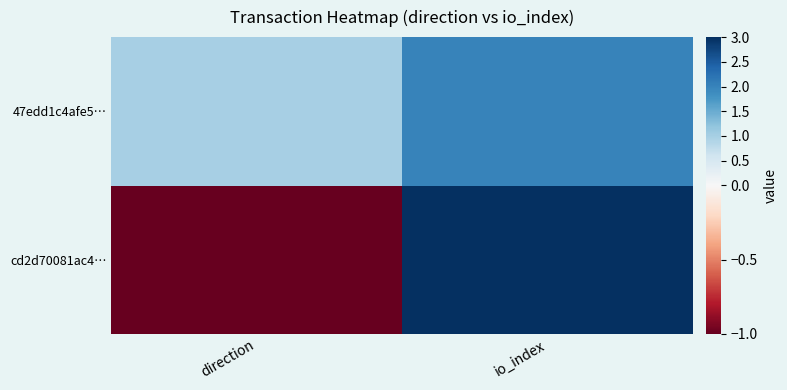

At which category is the sum across all series the highest?

io_index